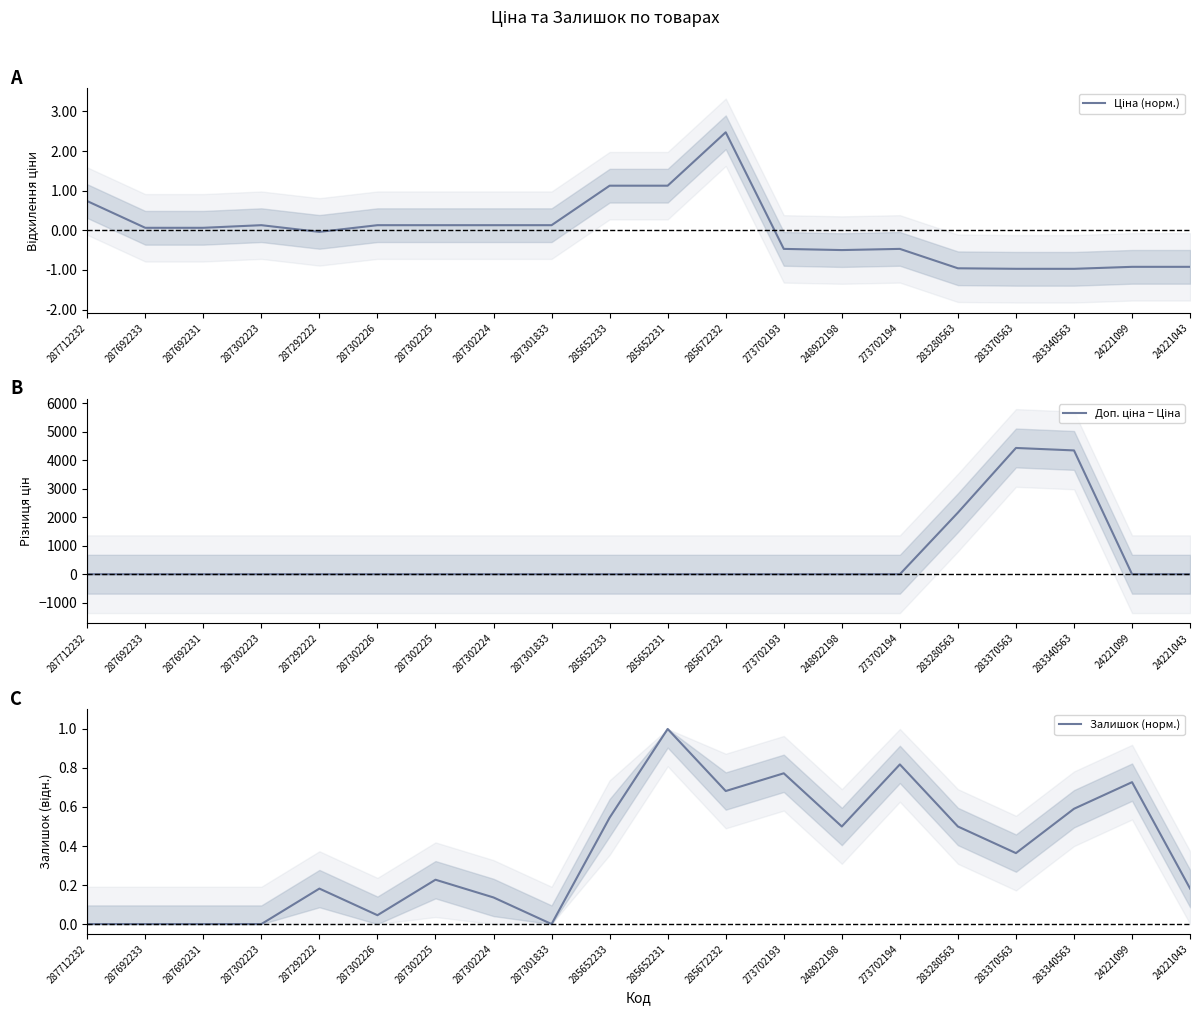

How many interior local peaks does the Залишок (норм.) series have?

6